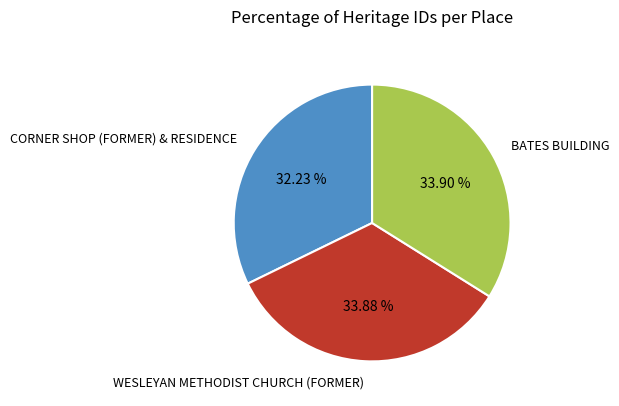

To the nearest percent, what is the difference between the WESLEYAN METHODIST CHURCH (FORMER) and CORNER SHOP (FORMER) & RESIDENCE slice percentages?

2%